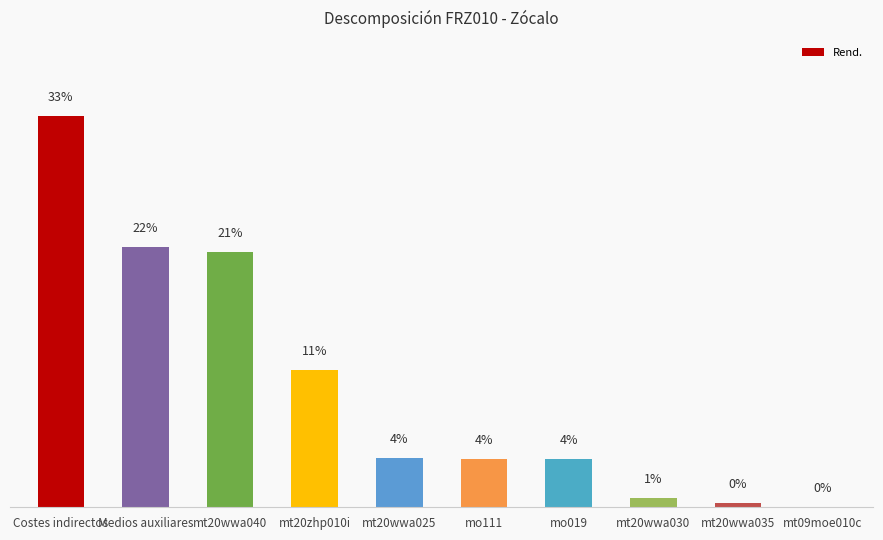

At which category does the chart reach its peak across all series?

Costes indirectos